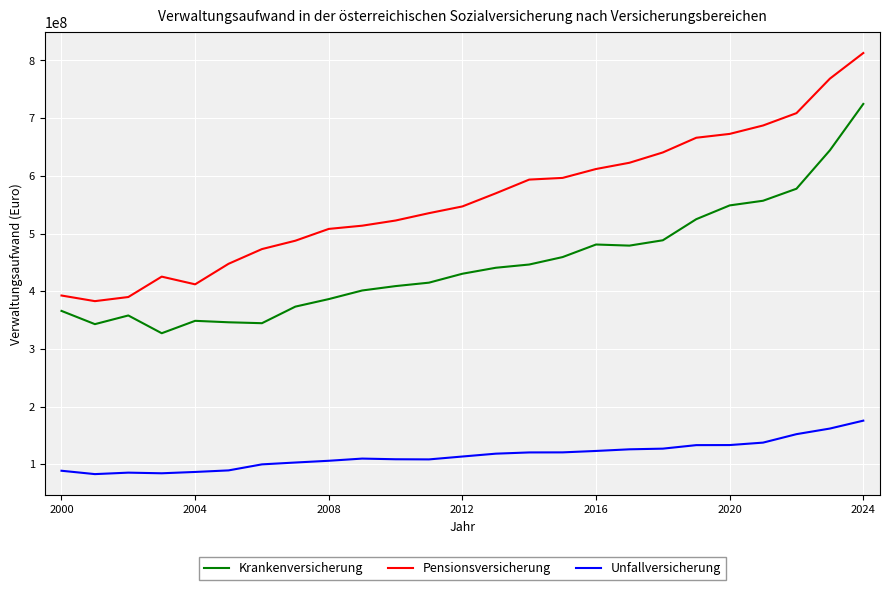

Which series has the largest range (max minus min)?

Pensionsversicherung